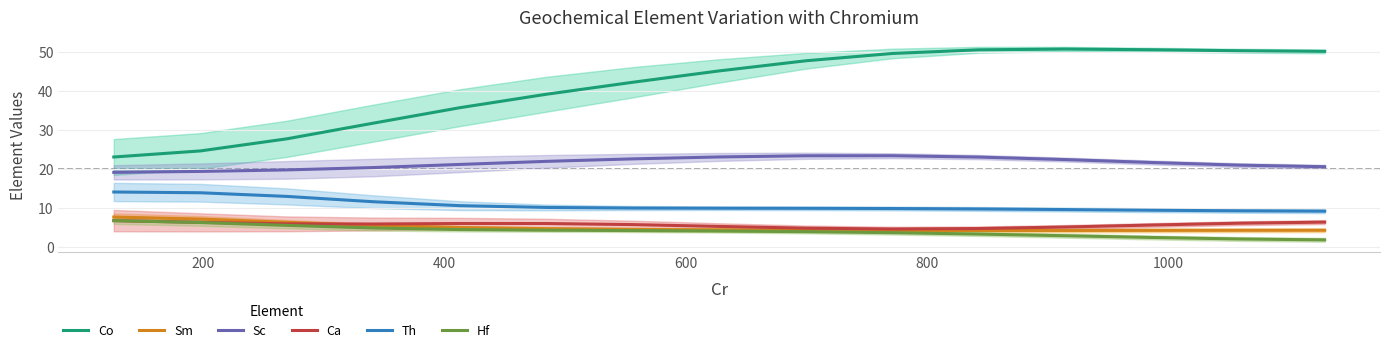

What is the minimum value shown in the chart?

1.8